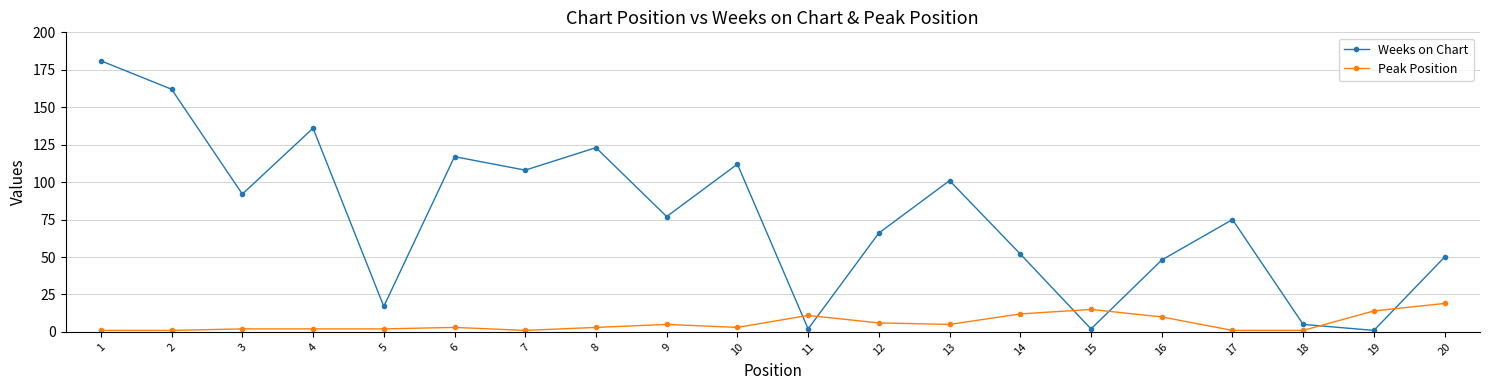

What is the sum of all Weeks on Chart values?

1527